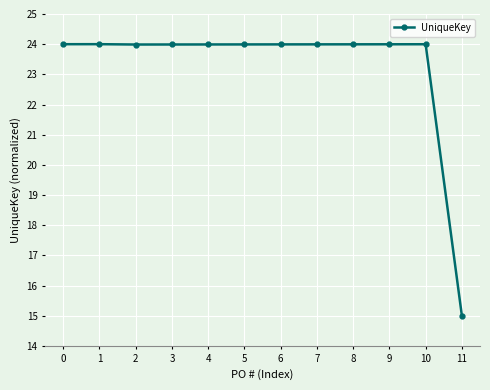

The value at 0 is 37.5. True or false?

False